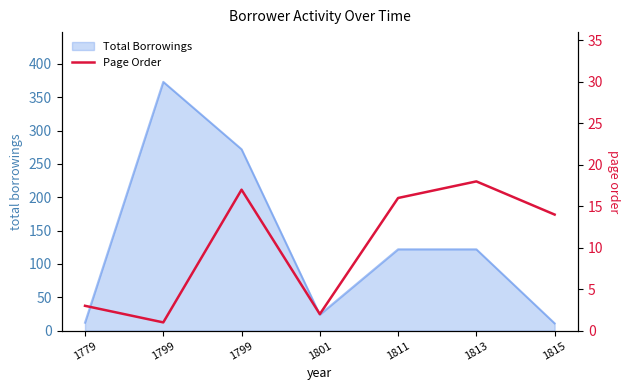

What is the smallest value displayed?

1